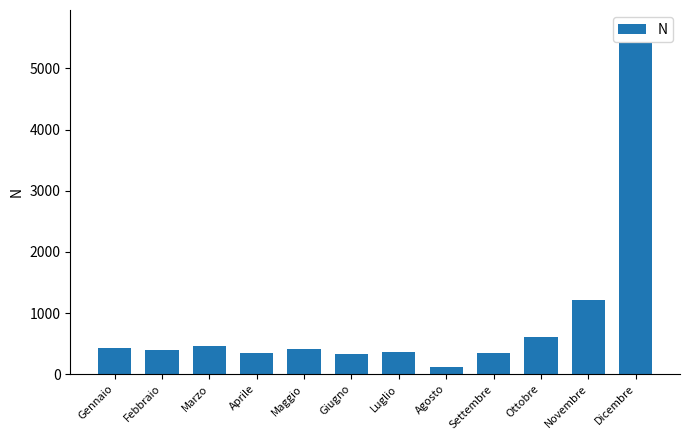

What is the difference between the values at Agosto and Maggio?

293